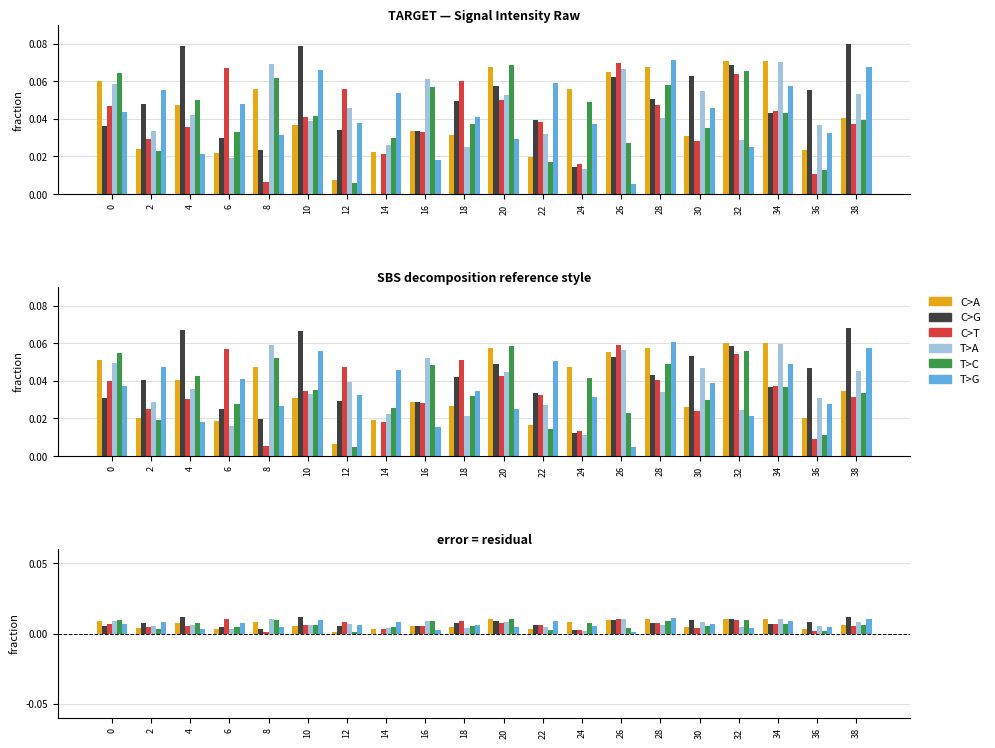

Is it true that T>A equals 0.0 at 38?

False